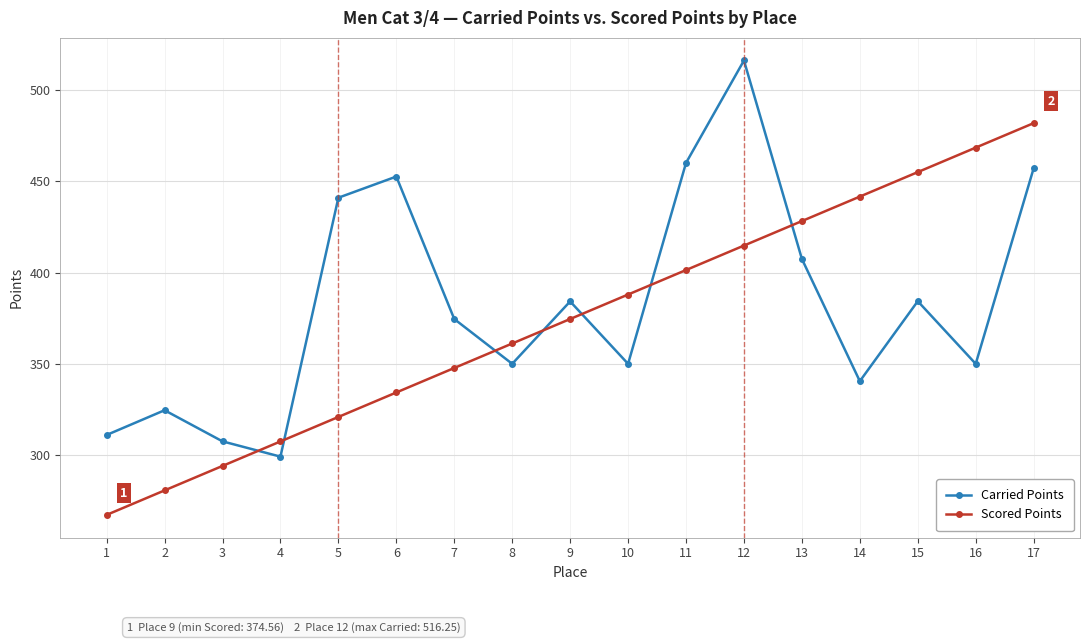

Which series ends up on top after the final intersection of Scored Points and Carried Points?

Scored Points